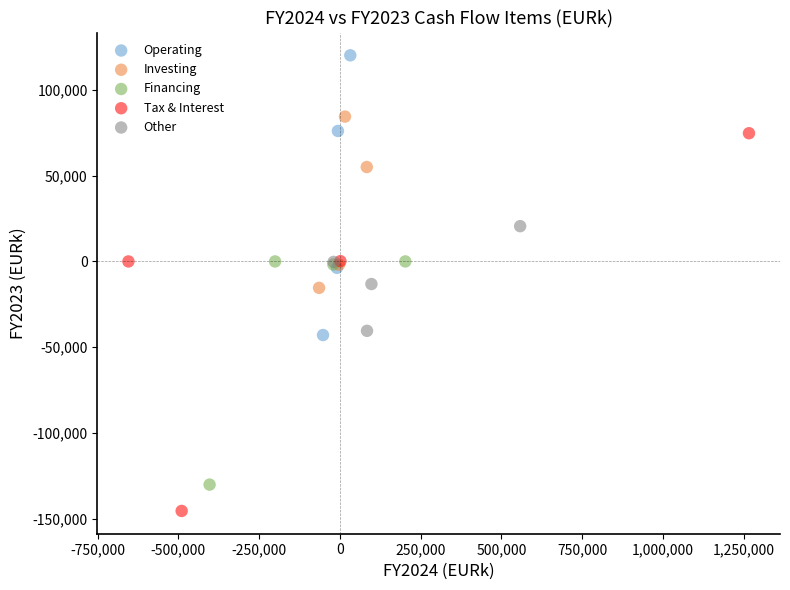

Which series contains the highest Y value?

Operating